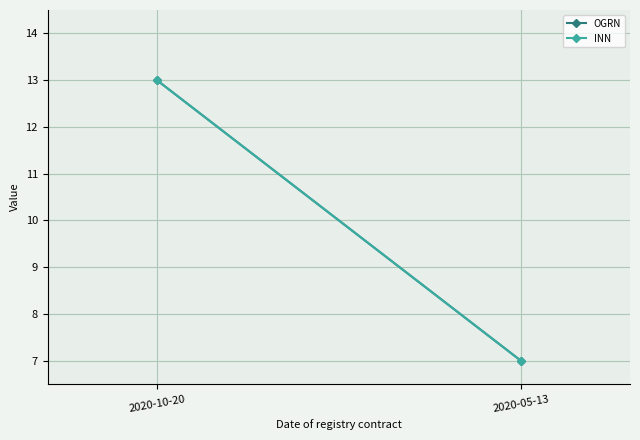

What is the difference between the INN values at 2020-10-20 and 2020-05-13?

6